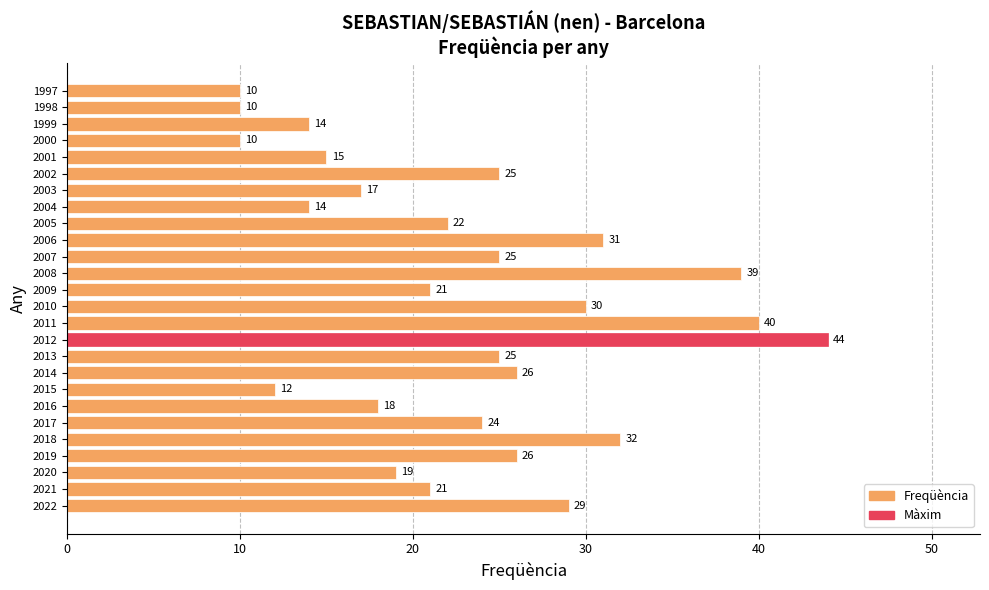

True or false: the data shows 25 at 2007.

True